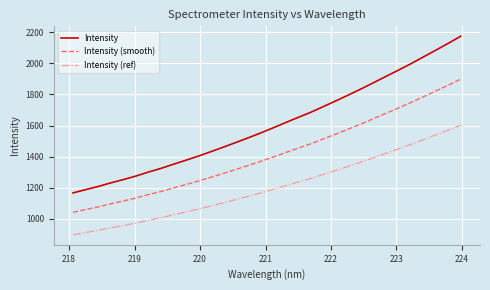

What is the maximum value for Intensity (smooth)?

1898.2